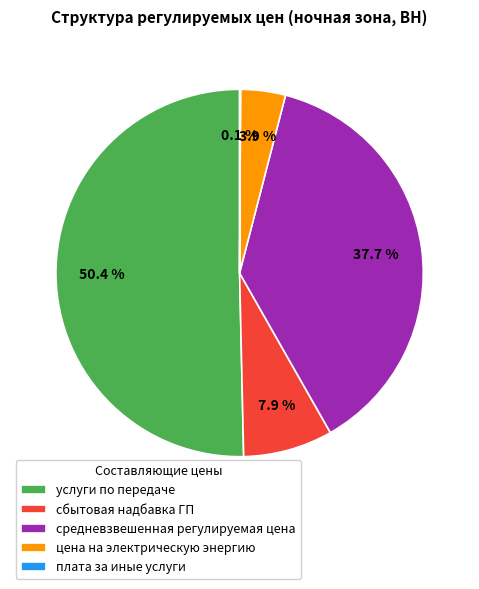

To the nearest percent, what is the difference between the largest and smallest slice percentages?

50%